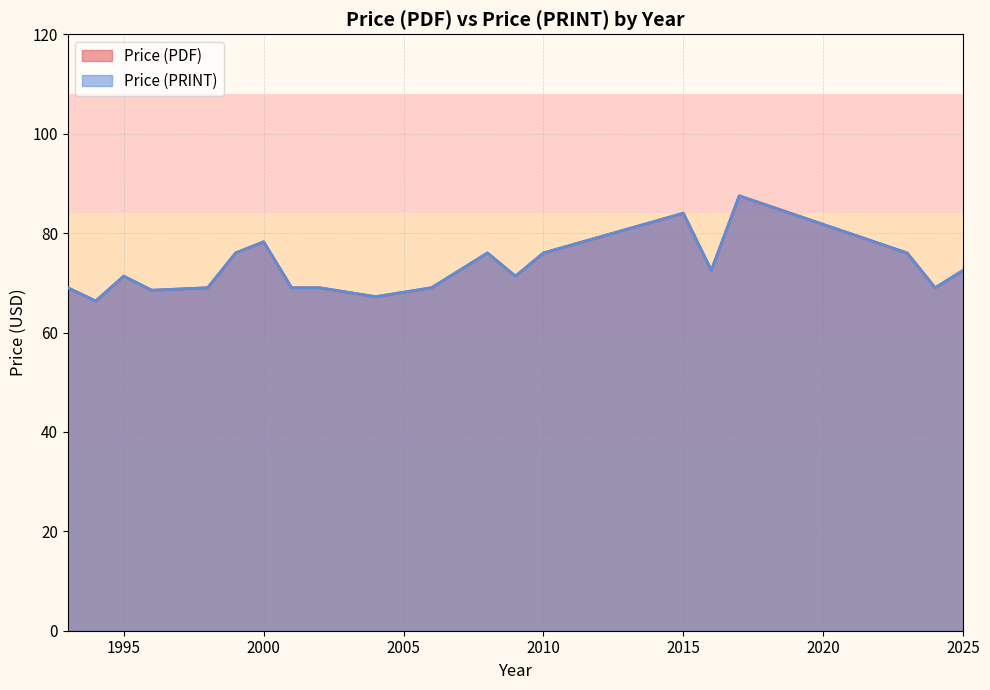

What is the difference between the maximum and second lowest values in the Price (PDF) series?

38